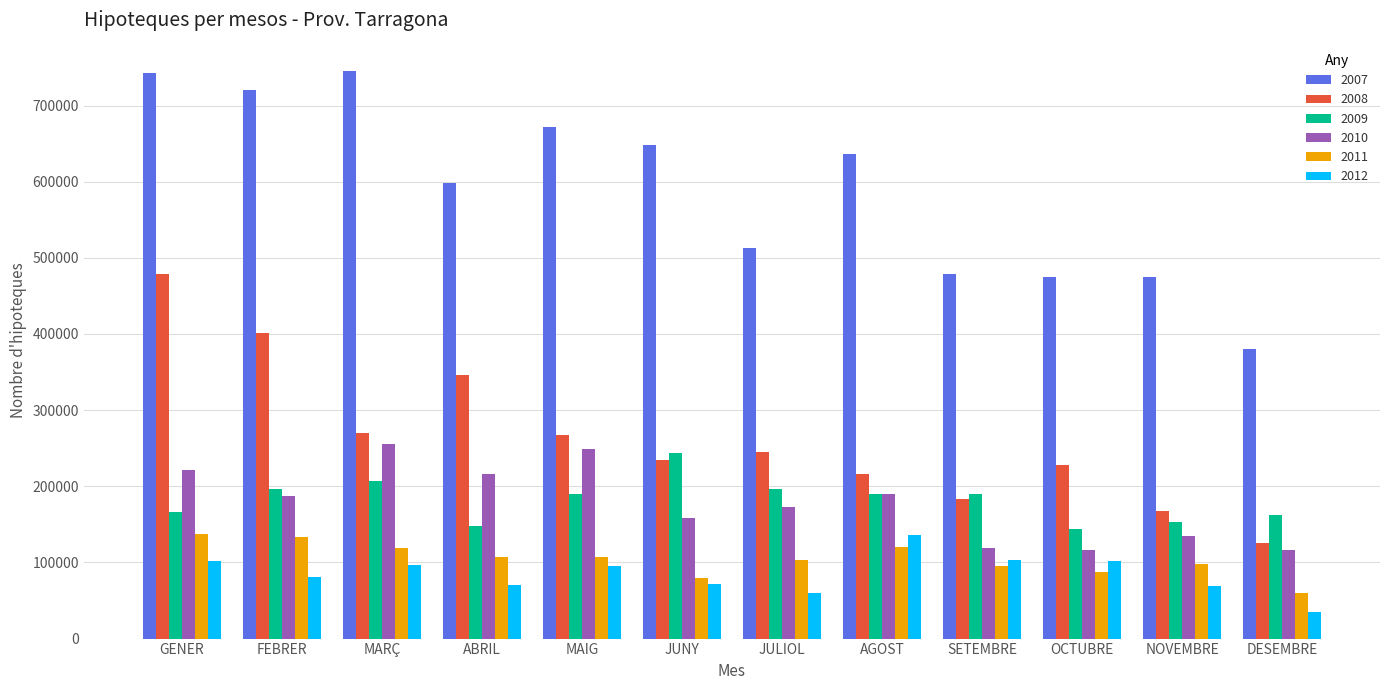

What is the sum of all 2011 values?

1247546